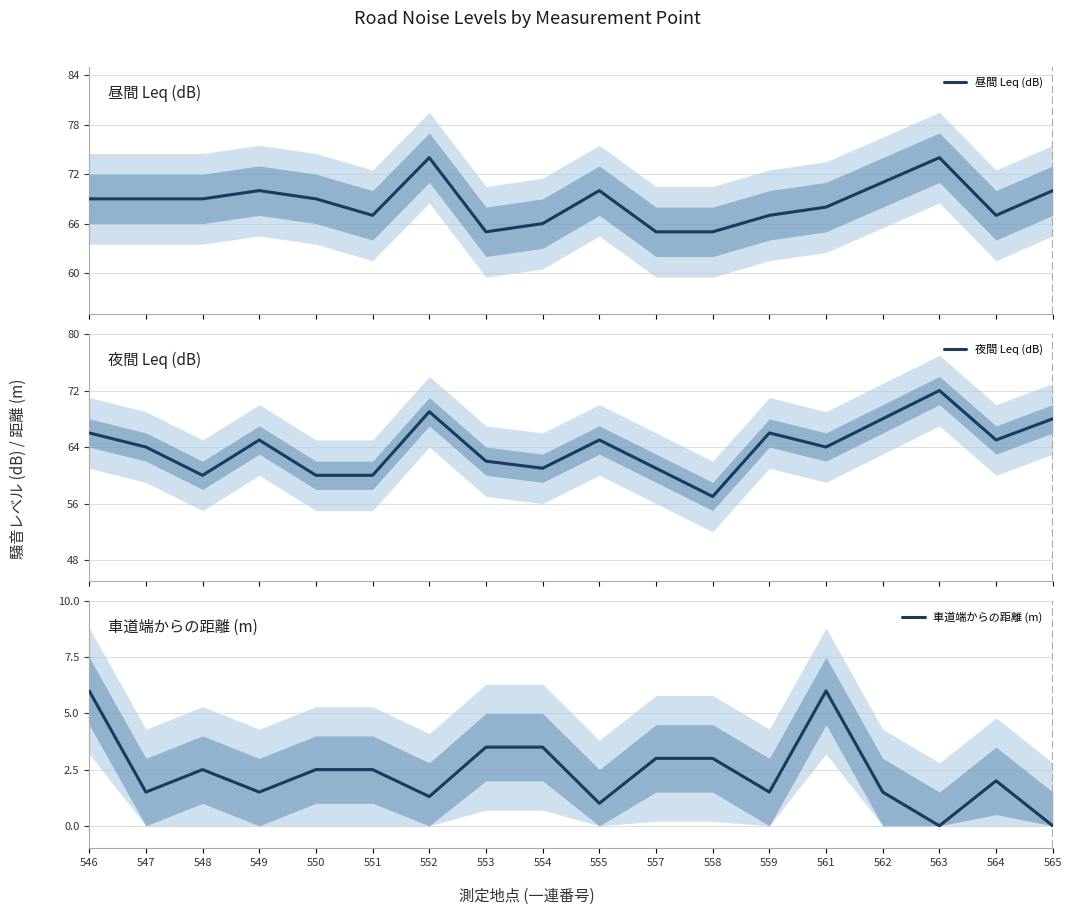

The 夜間 Leq (dB) series shows 26.0 at 563. True or false?

False